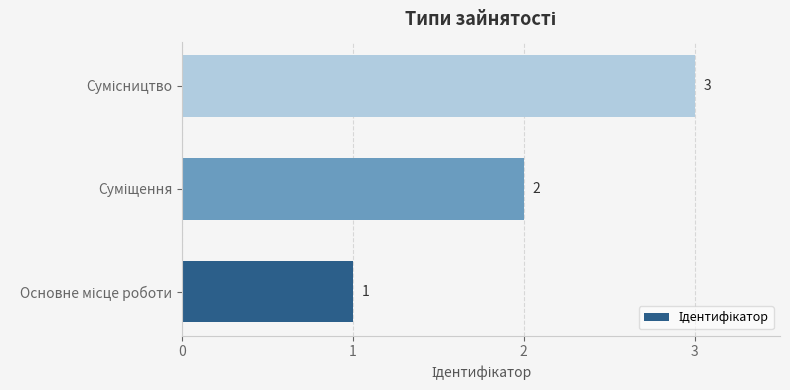

How many bars are there in total?

3